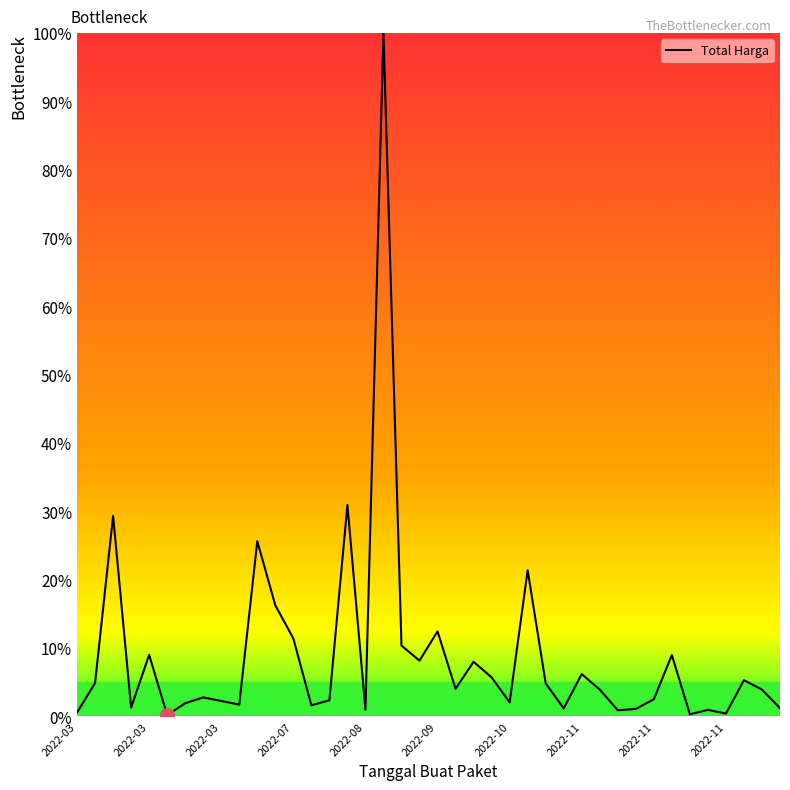

What is the difference between the maximum and minimum values?

99.8